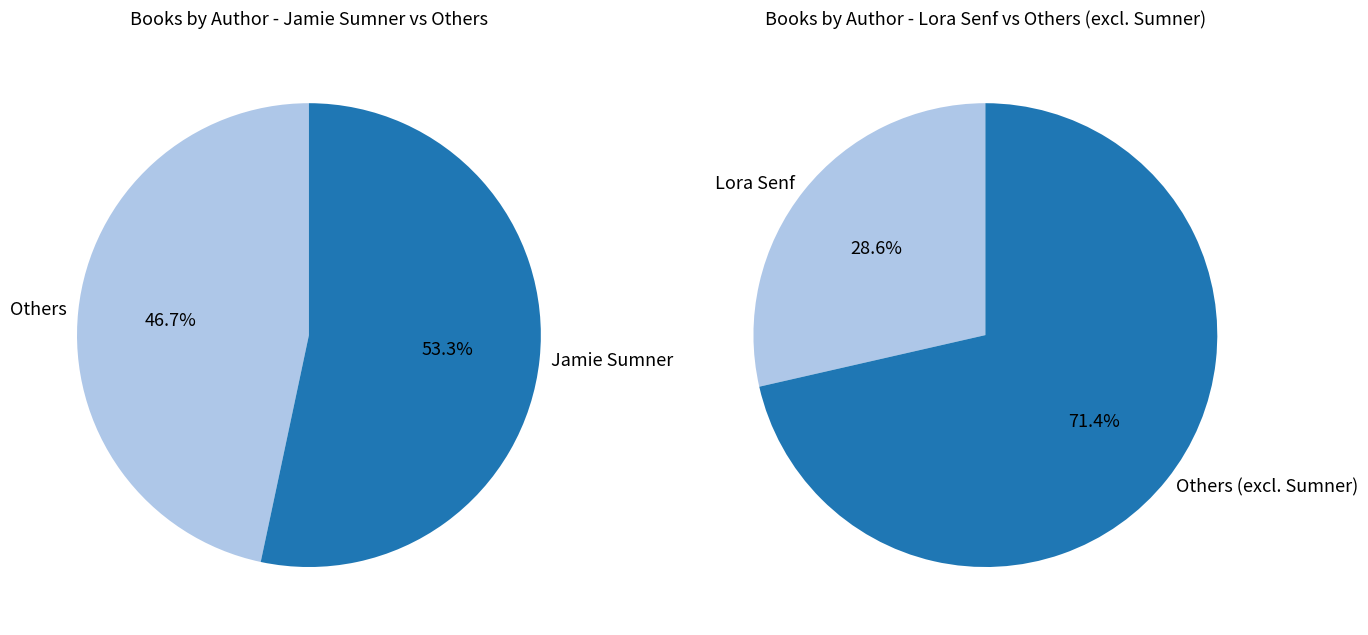

Which category accounts for the majority?

Jamie Sumner (151469790)